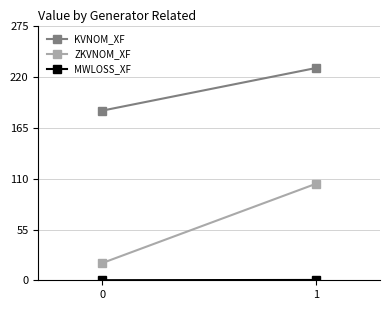

Rank the series by their maximum value, from lowest to highest.

MWLOSS_XF, ZKVNOM_XF, KVNOM_XF